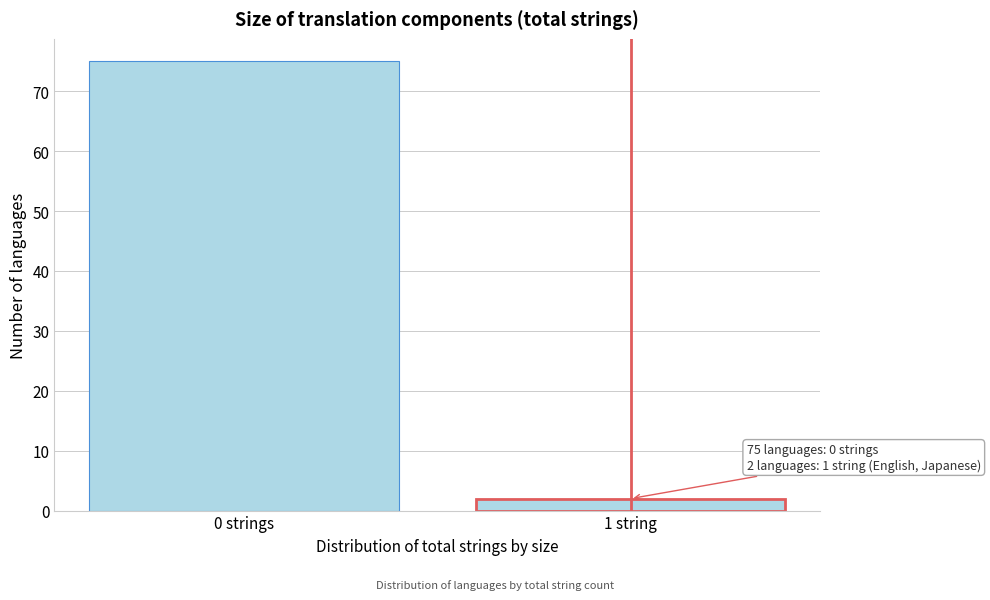

Reading right to left, extract all data points from this chart.

1 string=2	0 strings=75